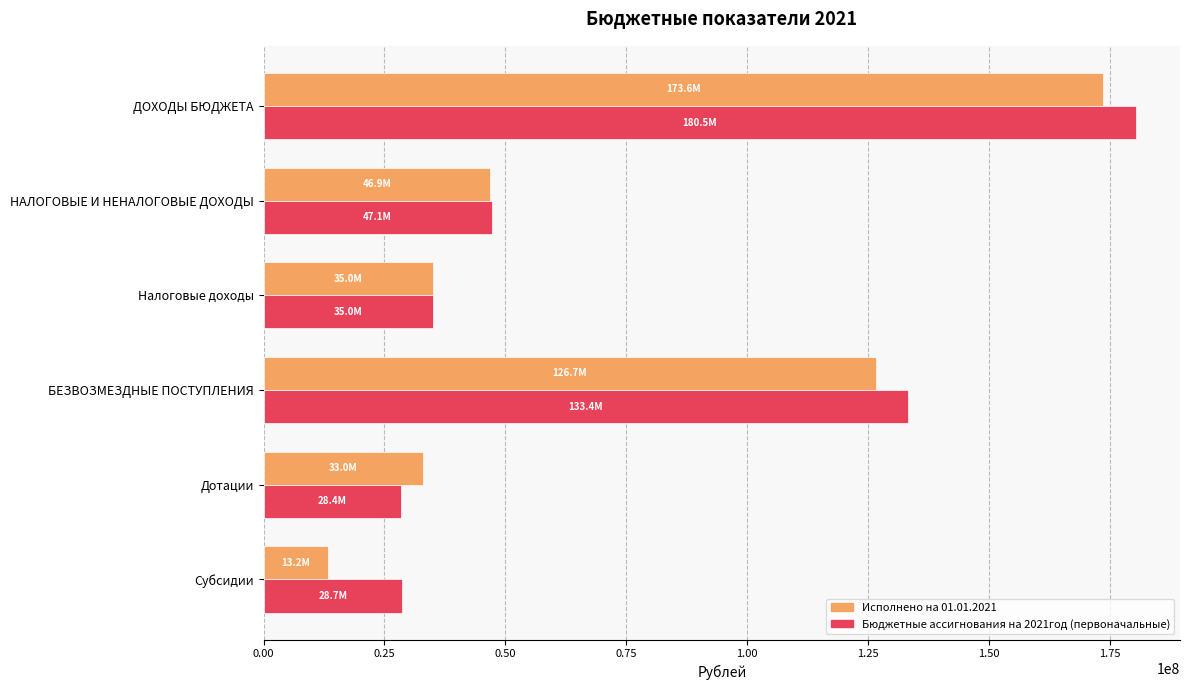

What is the difference between the maximum and minimum values in the Исполнено на 01.01.2021 series?

160347112.6